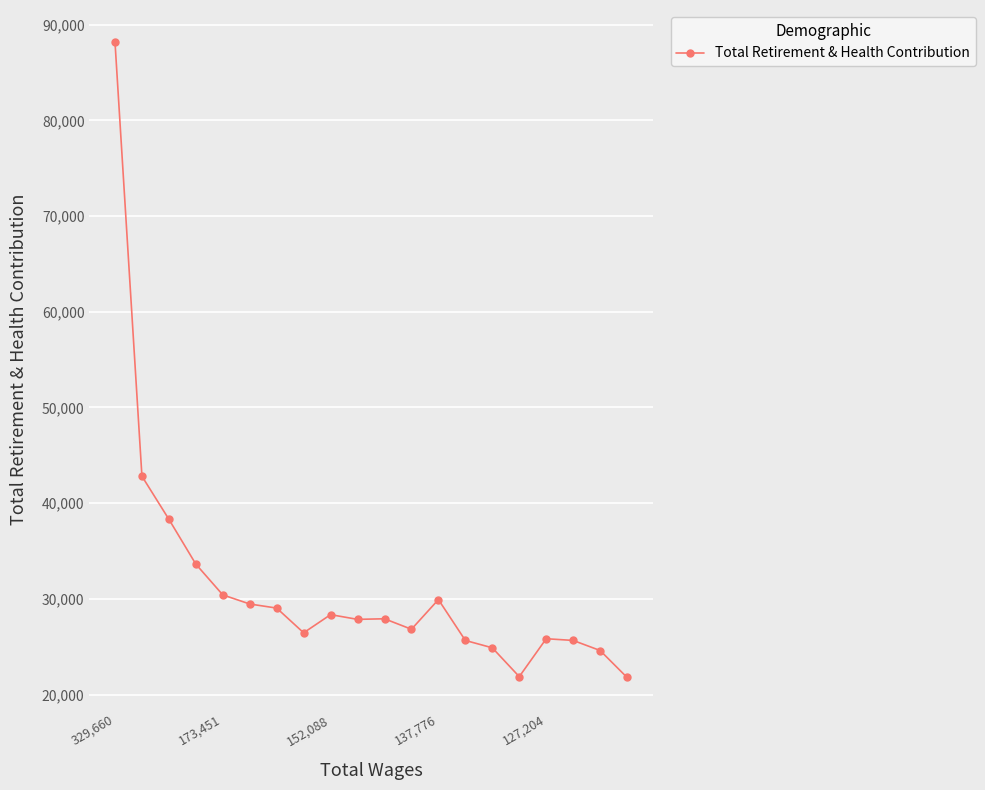

How many lines are shown in the chart?

1